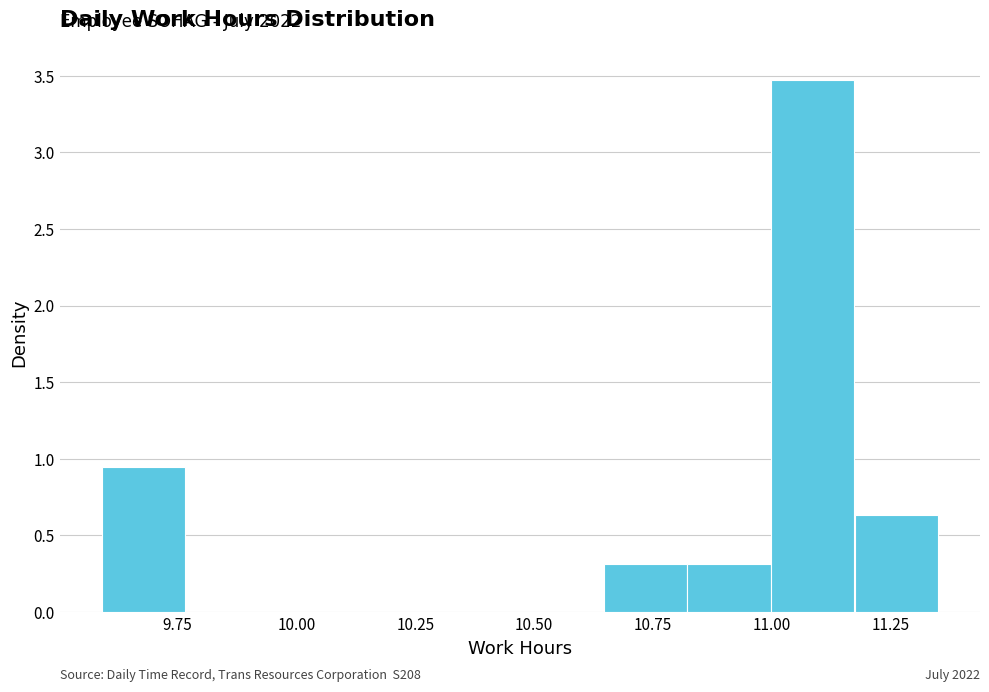

Around what value on the x-axis is the tallest bar? Give the approximate position of its centre, as read against the axis.

11.10